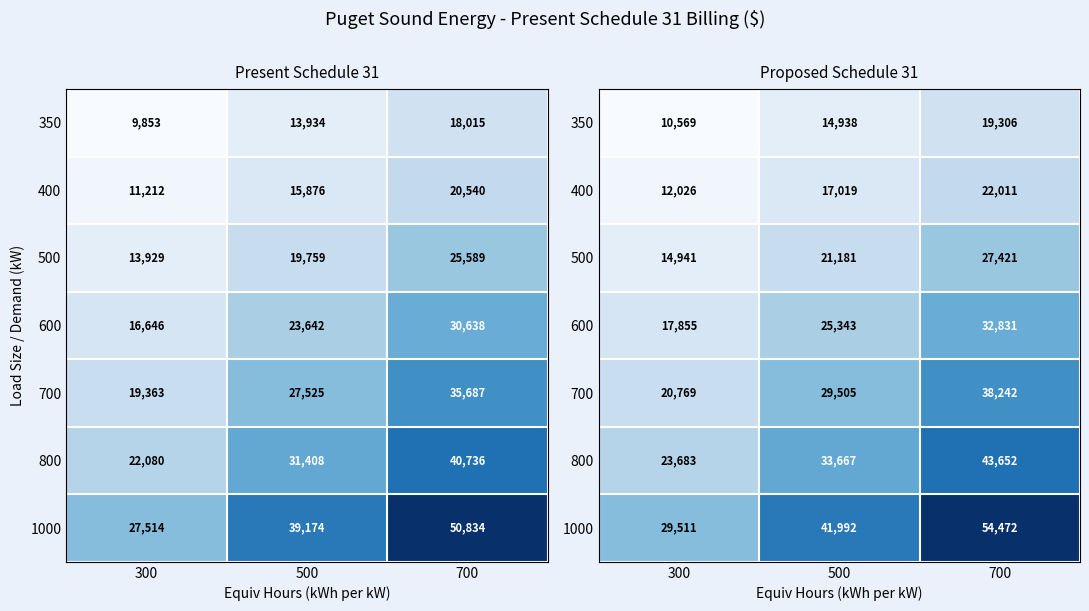

Read the 800 value at 700.

43652.0